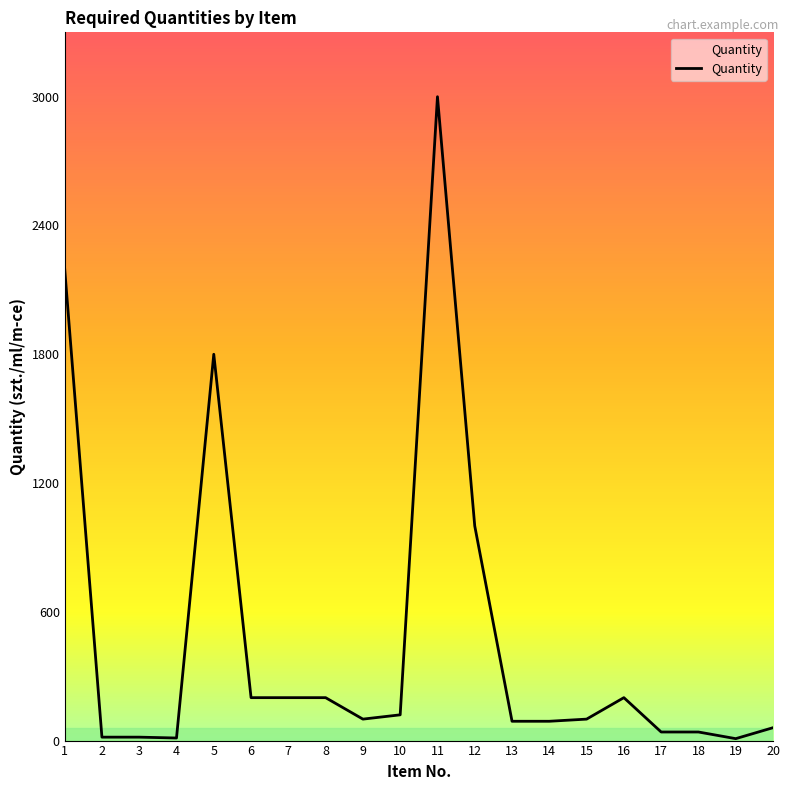

What is the difference between the maximum and minimum values?

2991